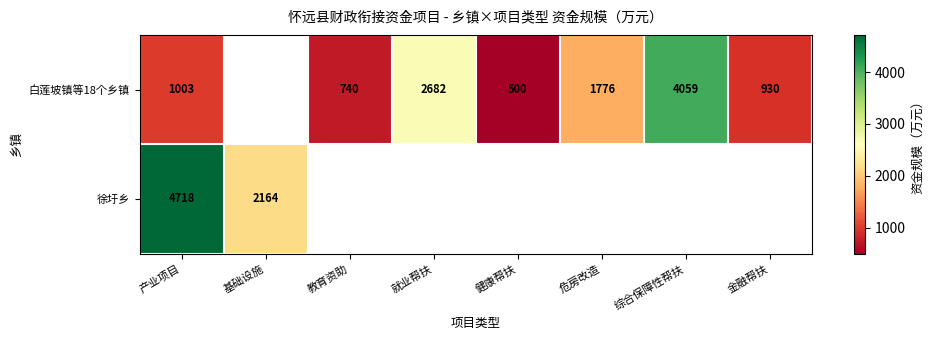

Which label corresponds to the smallest value in the chart?

健康帮扶